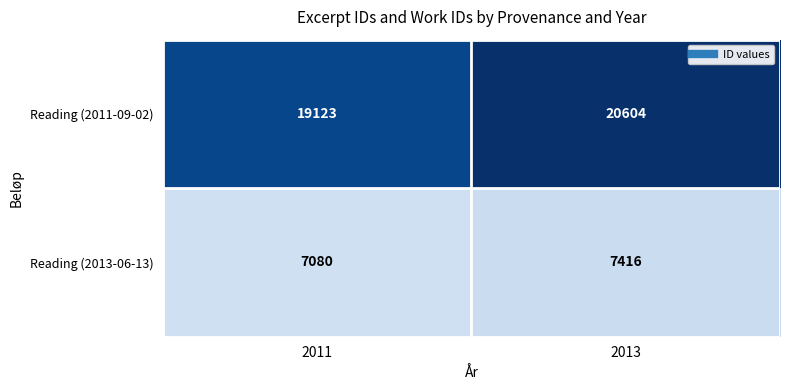

What is the approximate value of Reading (2013-06-13) at 2011, to the nearest 10?

7080